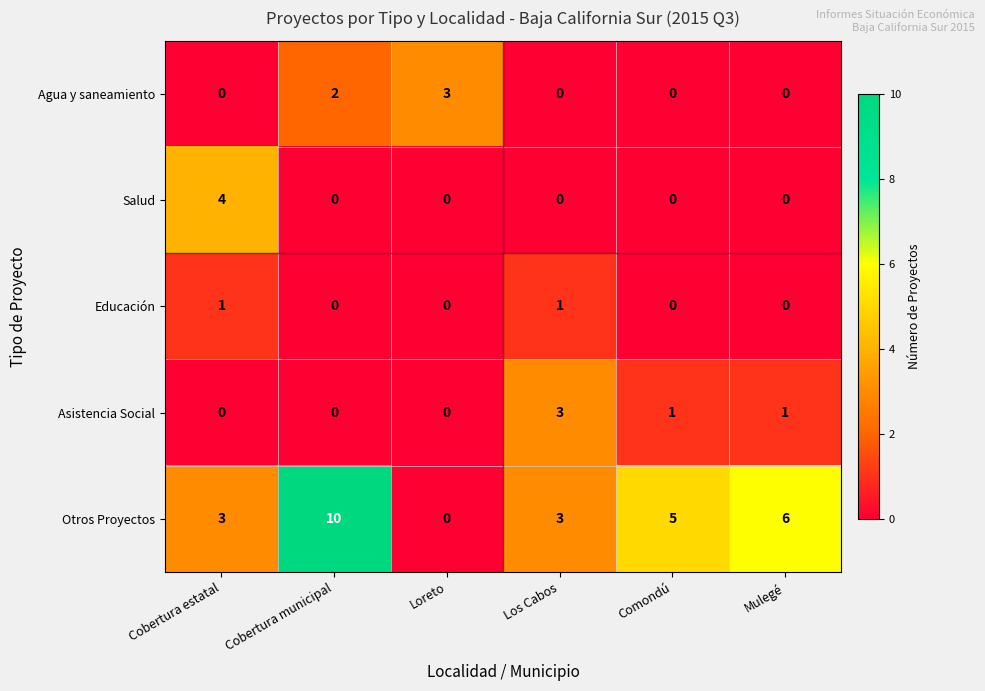

Which series has the largest range (max minus min)?

Otros Proyectos